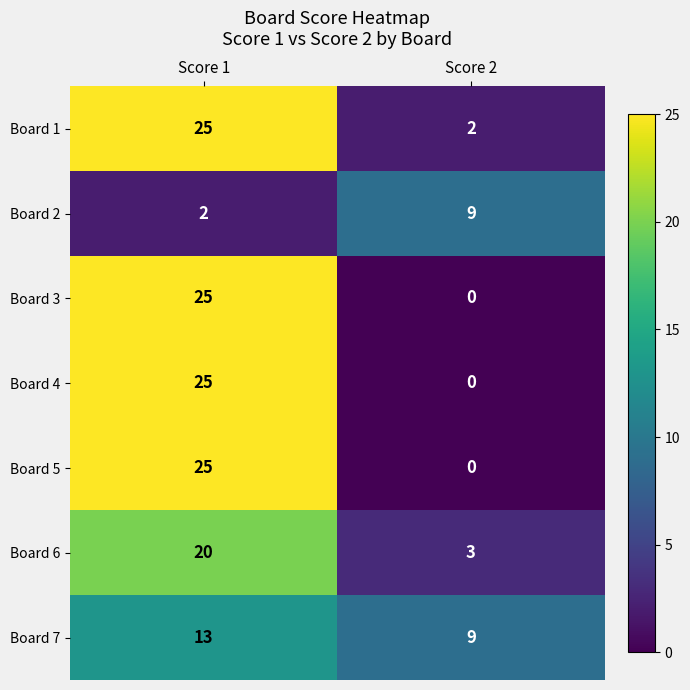

At which category is the sum across all series the highest?

Score 1